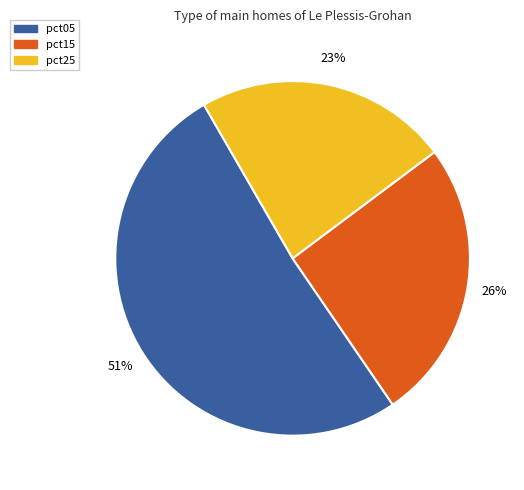

How many segments does this pie chart have?

3